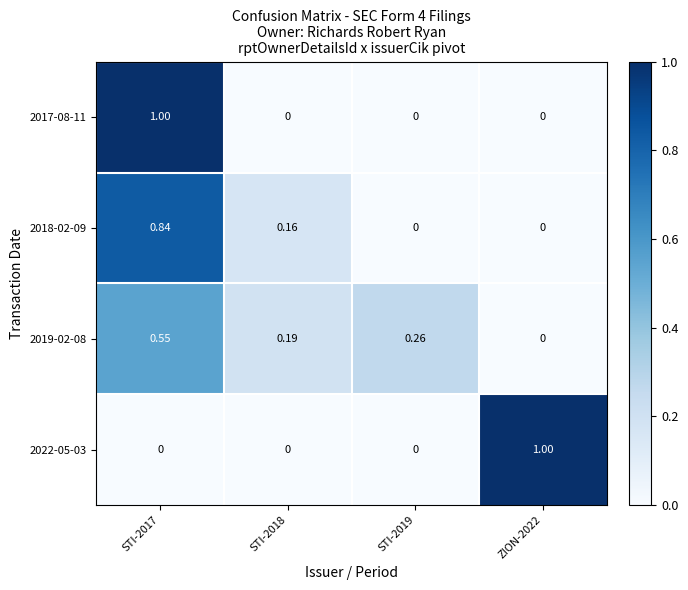

Is the value of 2022-05-03 at STI-2018 greater than the value of 2018-02-09 at STI-2018?

No